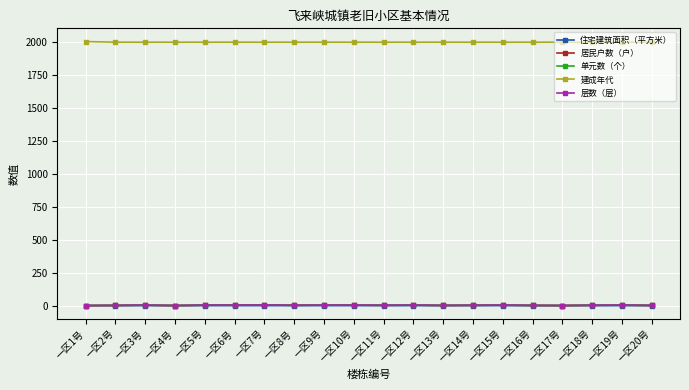

What is the label of the 9th point from the left?

一区9号